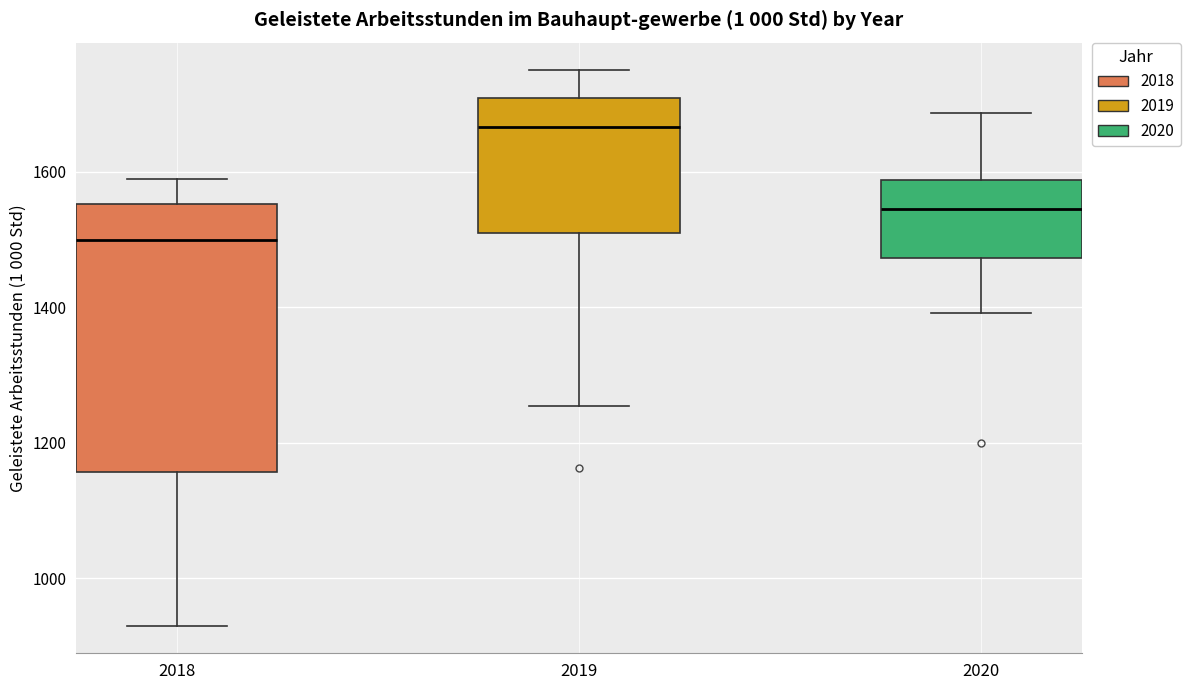

Comparing the boxes themselves (not the whiskers), which one is the tallest?

2018